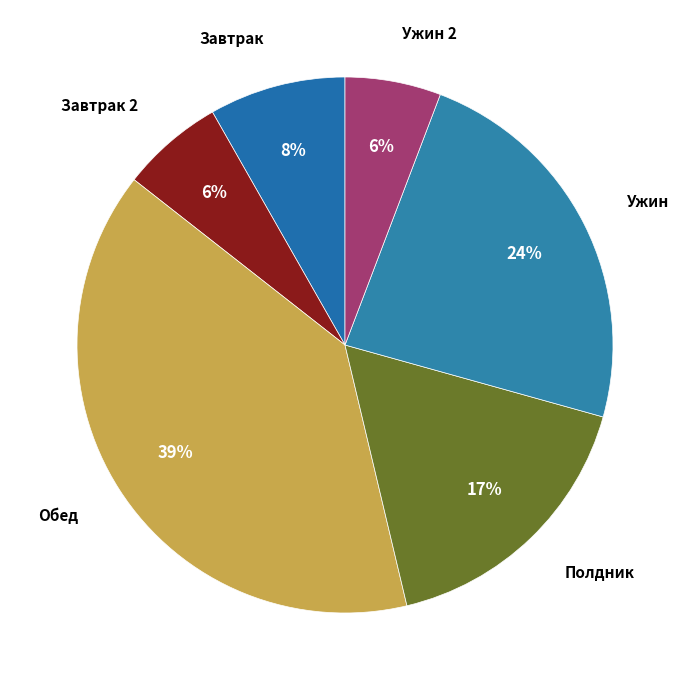

Which slice is the largest?

Обед